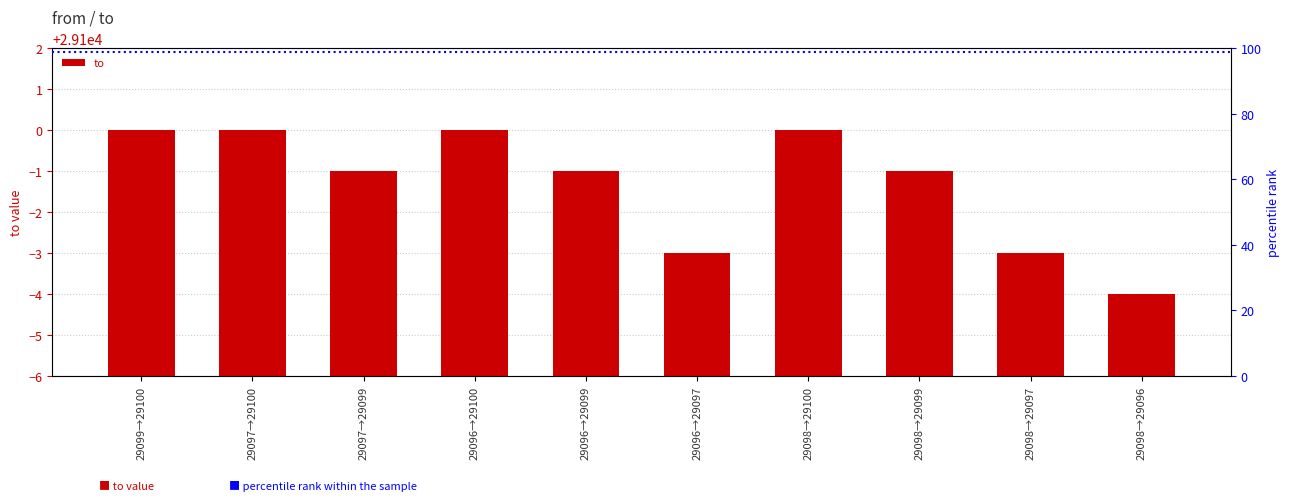

List the labels in order of value, smallest first.

29098→29096, 29096→29097, 29098→29097, 29097→29099, 29096→29099, 29098→29099, 29099→29100, 29097→29100, 29096→29100, 29098→29100